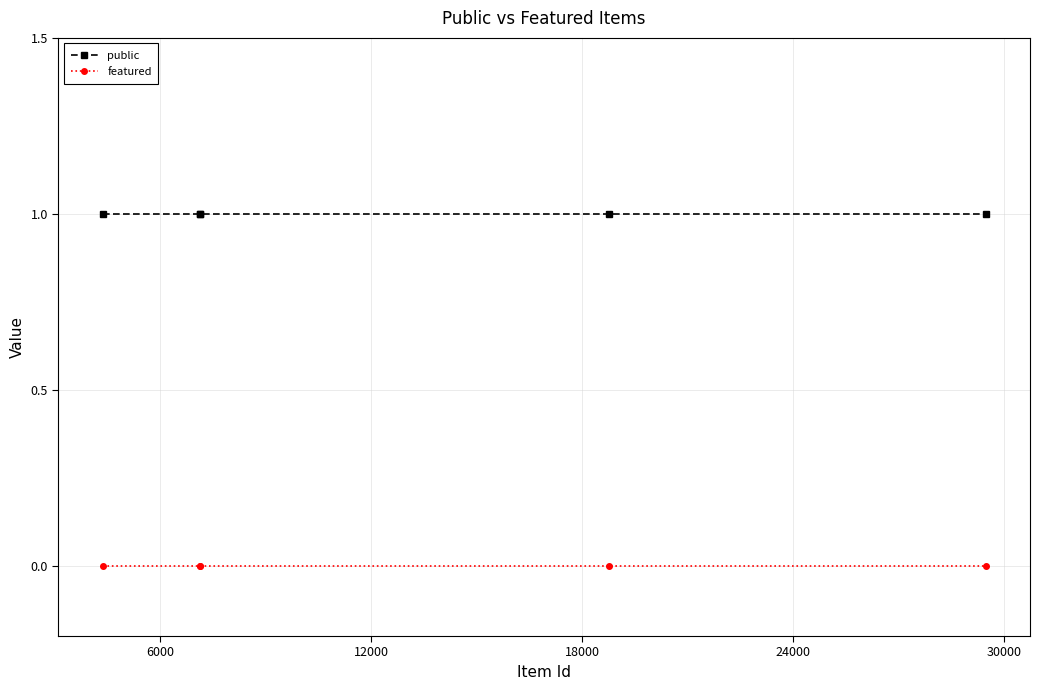

True or false: featured has more than 2 interior local peaks.

False